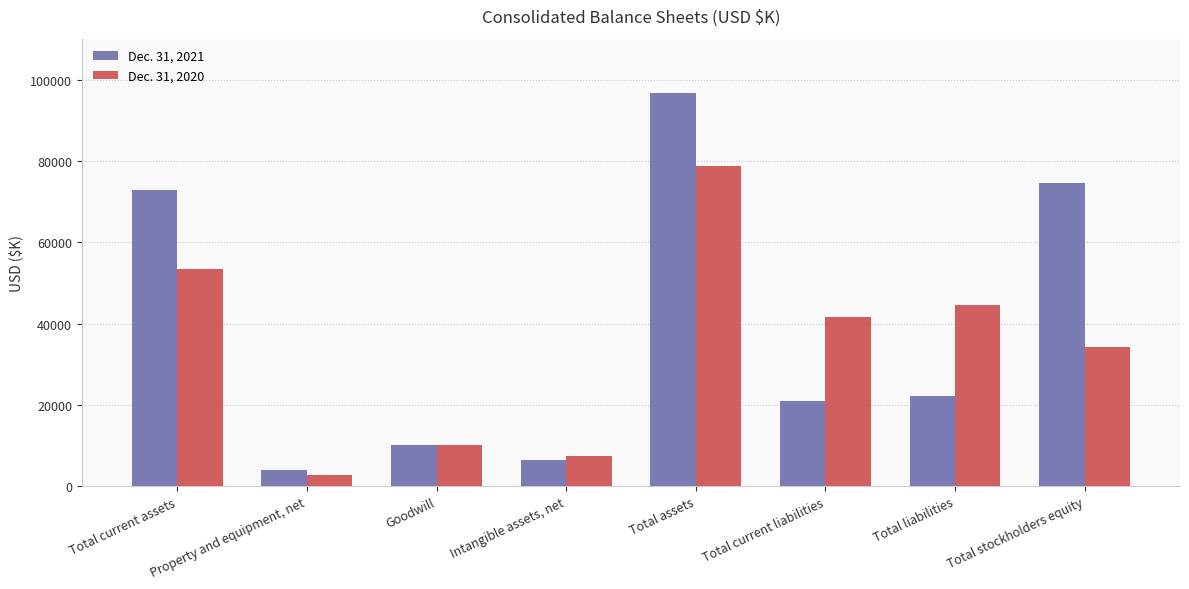

Where does the Dec. 31, 2020 series first go above 41573?

Total current assets